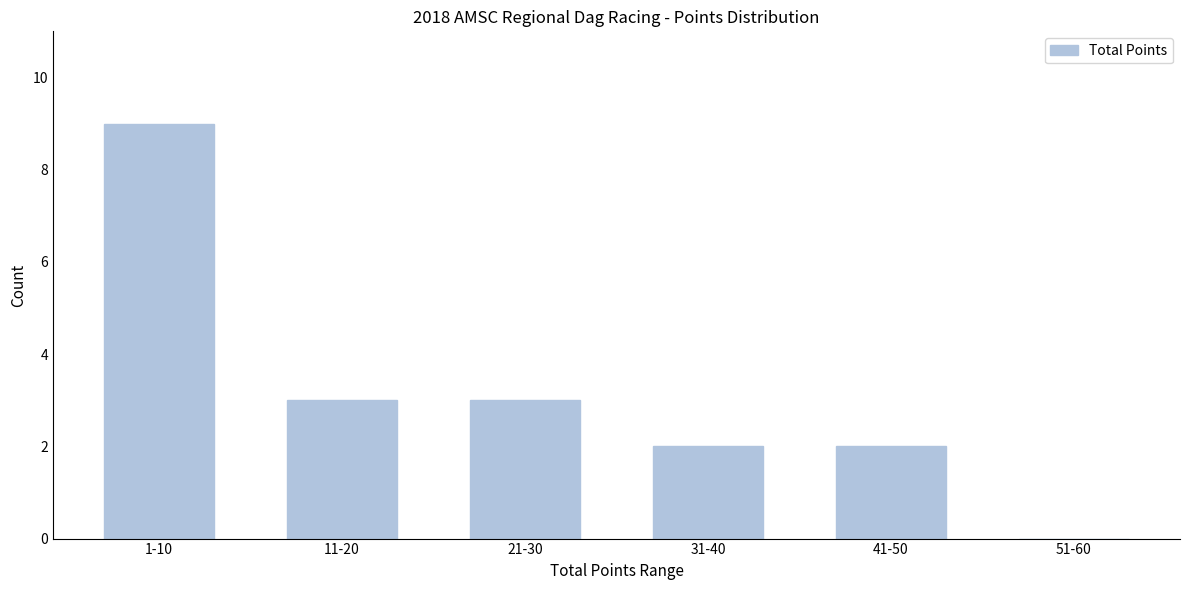

Reading left to right, what are all the values shown in this chart?

1-10=9	11-20=3	21-30=3	31-40=2	41-50=2	51-60=0